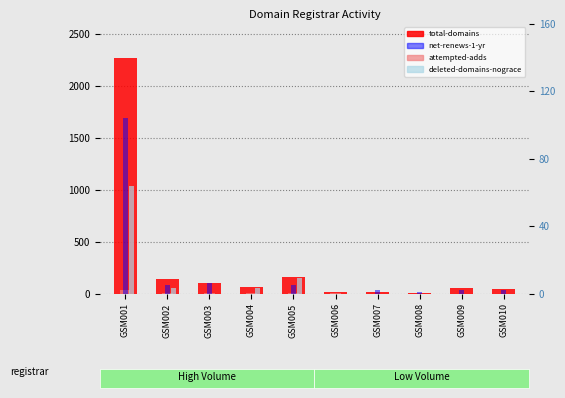

List the series in order of their peak value, highest first.

total-domains, net-renews-1-yr, deleted-domains-nograce, attempted-adds